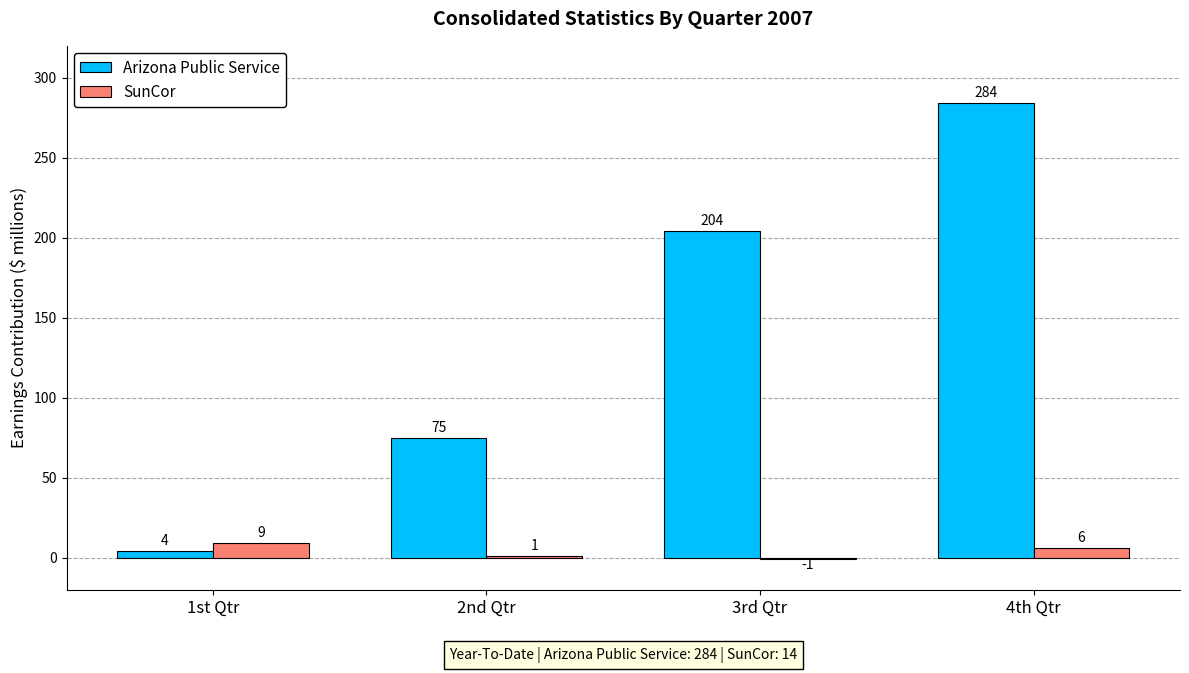

Which series changed the most between 1st Qtr and 2nd Qtr?

Arizona Public Service